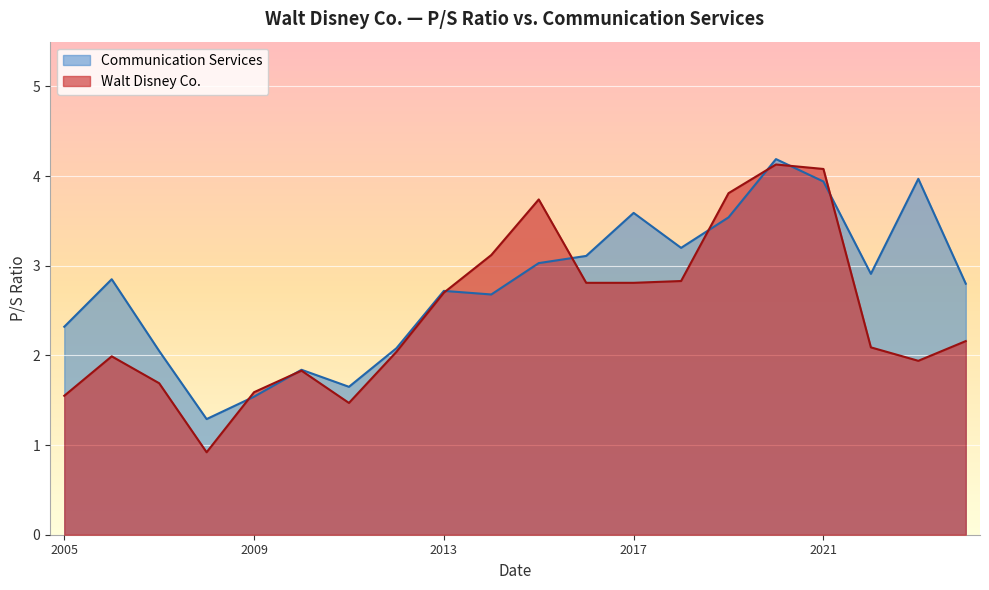

Reading right to left, transcribe all the data shown in this chart.

Walt Disney Co.: 1.6	2.0	1.7	0.9	1.6	1.8	1.5	2.0	2.7	3.1	3.7	2.8	2.8	2.8	3.8	4.1	4.1	2.1	1.9	2.2
Communication Services: 2.3	2.9	2.0	1.3	1.5	1.8	1.6	2.1	2.7	2.7	3.0	3.1	3.6	3.2	3.5	4.2	3.9	2.9	4.0	2.8